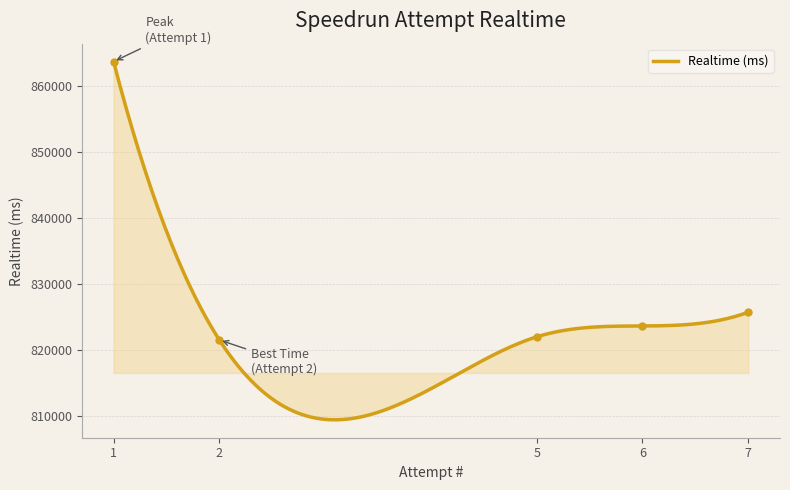

What is the change in value from 2 to 5?

+466